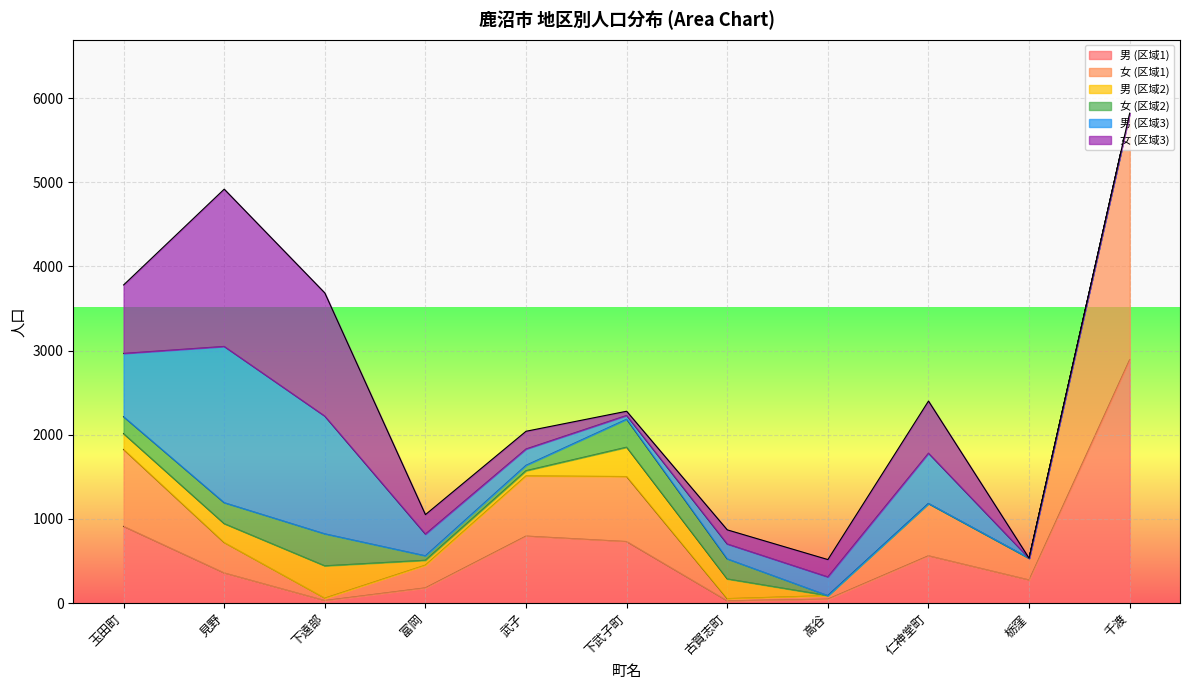

Reading left to right, list all the values displayed in this chart.

男 (区域1): 玉田町=912	見野=359	下遠部=31	富岡=182	武子=797	下武子町=732	古賀志町=28	高谷=48	仁神堂町=563	栃窪=276	千渡=2893
女 (区域1): 玉田町=914	見野=361	下遠部=29	富岡=270	武子=715	下武子町=772	古賀志町=26	高谷=42	仁神堂町=621	栃窪=258	千渡=2927
男 (区域2): 玉田町=188	見野=225	下遠部=384	富岡=58	武子=62	下武子町=349	古賀志町=234	高谷=0	仁神堂町=0	栃窪=0	千渡=0
女 (区域2): 玉田町=201	見野=249	下遠部=380	富岡=53	武子=64	下武子町=332	古賀志町=238	高谷=0	仁神堂町=0	栃窪=0	千渡=0
男 (区域3): 玉田町=752	見野=1856	下遠部=1398	富岡=258	武子=194	下武子町=45	古賀志町=177	高谷=222	仁神堂町=598	栃窪=0	千渡=0
女 (区域3): 玉田町=813	見野=1868	下遠部=1463	富岡=231	武子=210	下武子町=50	古賀志町=168	高谷=206	仁神堂町=619	栃窪=0	千渡=0